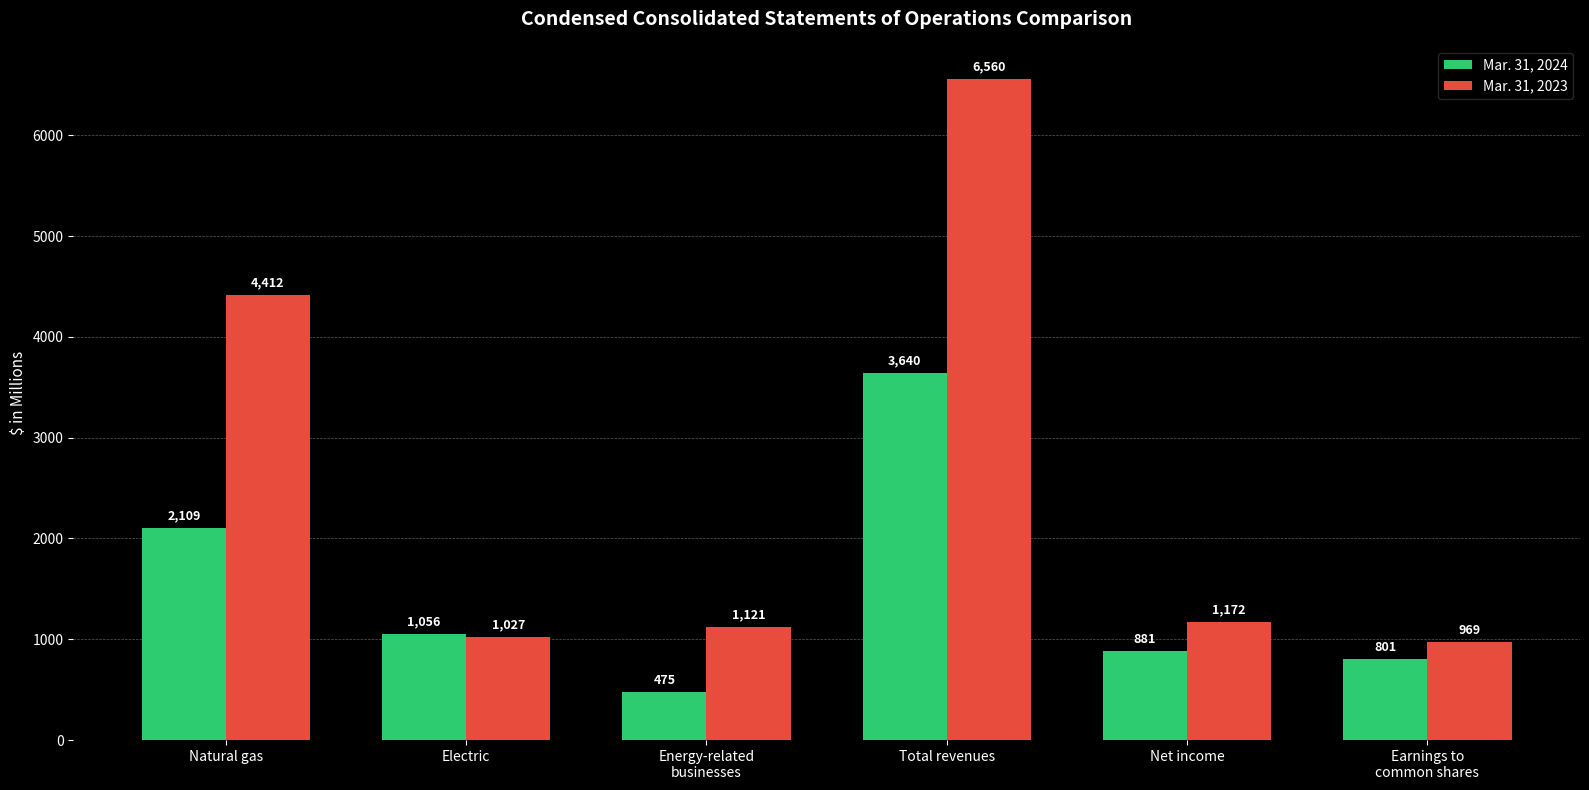

True or false: Mar. 31, 2023 has a value of 1933 at Energy-related
businesses.

False